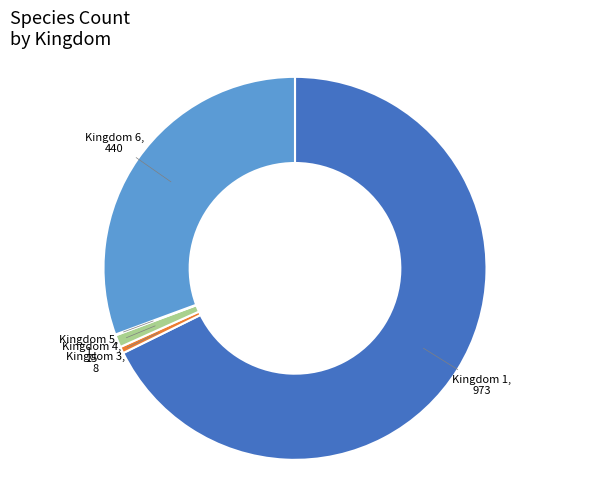

Which category has the biggest portion of the pie?

Kingdom 1